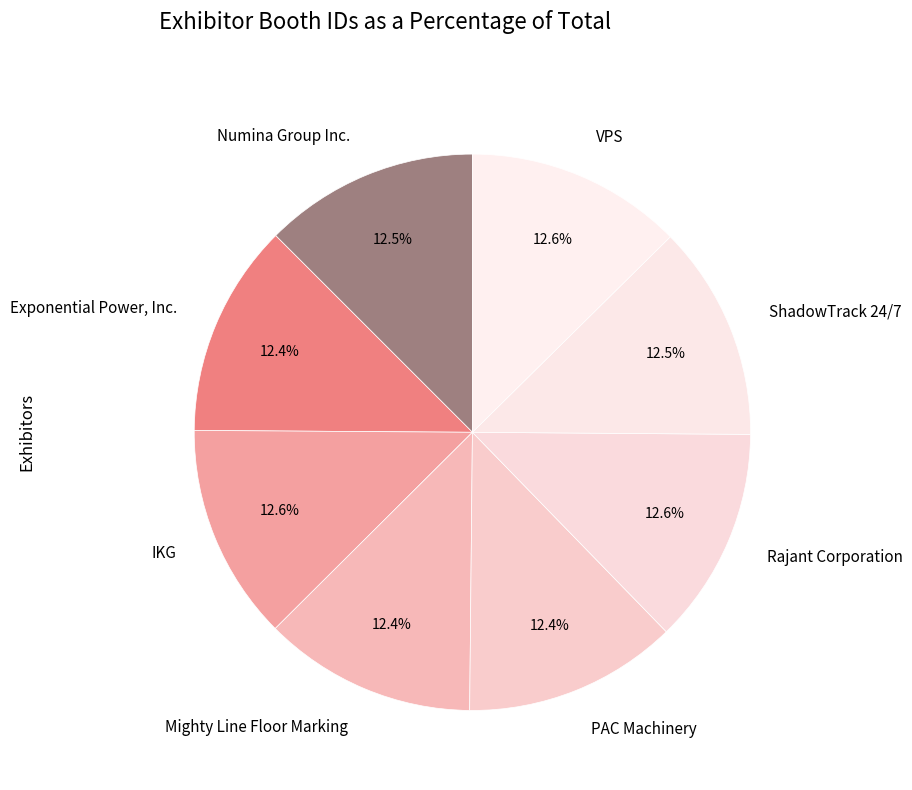

To the nearest percent, what is the average slice percentage?

12%